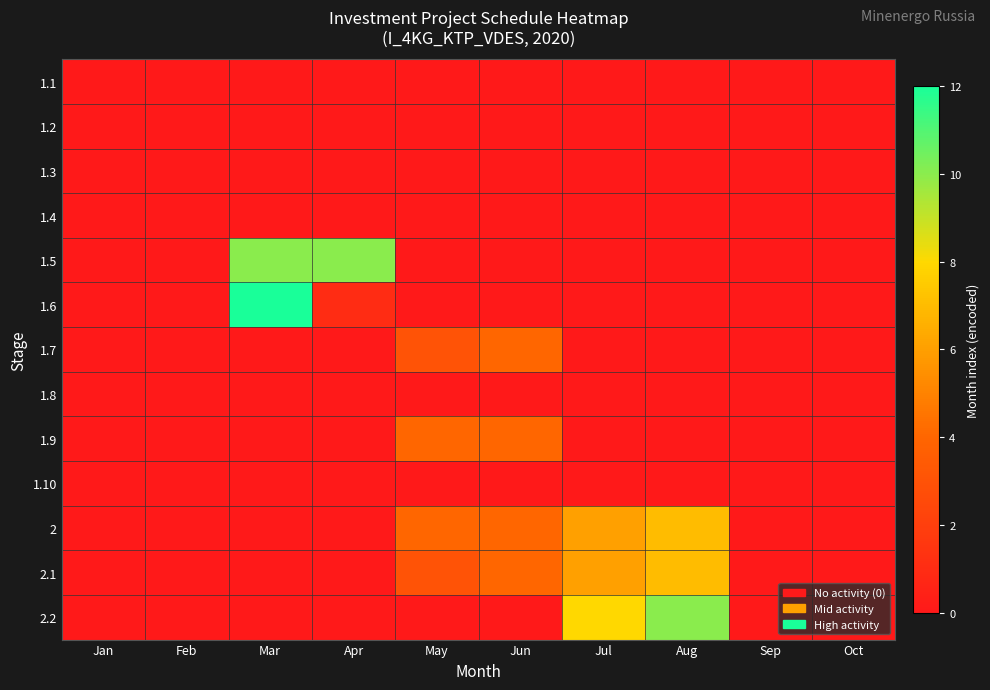

Reading right to left, transcribe all the data shown in this chart.

1.1: Oct=0	Sep=0	Aug=0	Jul=0	Jun=0	May=0	Apr=0	Mar=0	Feb=0	Jan=0
1.2: Oct=0	Sep=0	Aug=0	Jul=0	Jun=0	May=0	Apr=0	Mar=0	Feb=0	Jan=0
1.3: Oct=0	Sep=0	Aug=0	Jul=0	Jun=0	May=0	Apr=0	Mar=0	Feb=0	Jan=0
1.4: Oct=0	Sep=0	Aug=0	Jul=0	Jun=0	May=0	Apr=0	Mar=0	Feb=0	Jan=0
1.5: Oct=0	Sep=0	Aug=0	Jul=0	Jun=0	May=0	Apr=10	Mar=10	Feb=0	Jan=0
1.6: Oct=0	Sep=0	Aug=0	Jul=0	Jun=0	May=0	Apr=1	Mar=12	Feb=0	Jan=0
1.7: Oct=0	Sep=0	Aug=0	Jul=0	Jun=4	May=3	Apr=0	Mar=0	Feb=0	Jan=0
1.8: Oct=0	Sep=0	Aug=0	Jul=0	Jun=0	May=0	Apr=0	Mar=0	Feb=0	Jan=0
1.9: Oct=0	Sep=0	Aug=0	Jul=0	Jun=4	May=4	Apr=0	Mar=0	Feb=0	Jan=0
1.10: Oct=0	Sep=0	Aug=0	Jul=0	Jun=0	May=0	Apr=0	Mar=0	Feb=0	Jan=0
2: Oct=0	Sep=0	Aug=7	Jul=6	Jun=4	May=4	Apr=0	Mar=0	Feb=0	Jan=0
2.1: Oct=0	Sep=0	Aug=7	Jul=6	Jun=4	May=3	Apr=0	Mar=0	Feb=0	Jan=0
2.2: Oct=0	Sep=0	Aug=10	Jul=8	Jun=0	May=0	Apr=0	Mar=0	Feb=0	Jan=0